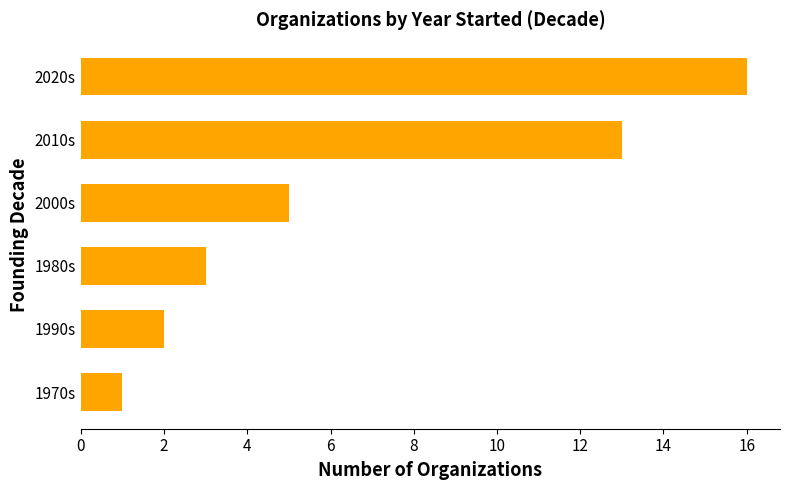

Reading bottom to top, transcribe all the data shown in this chart.

1	2	3	5	13	16